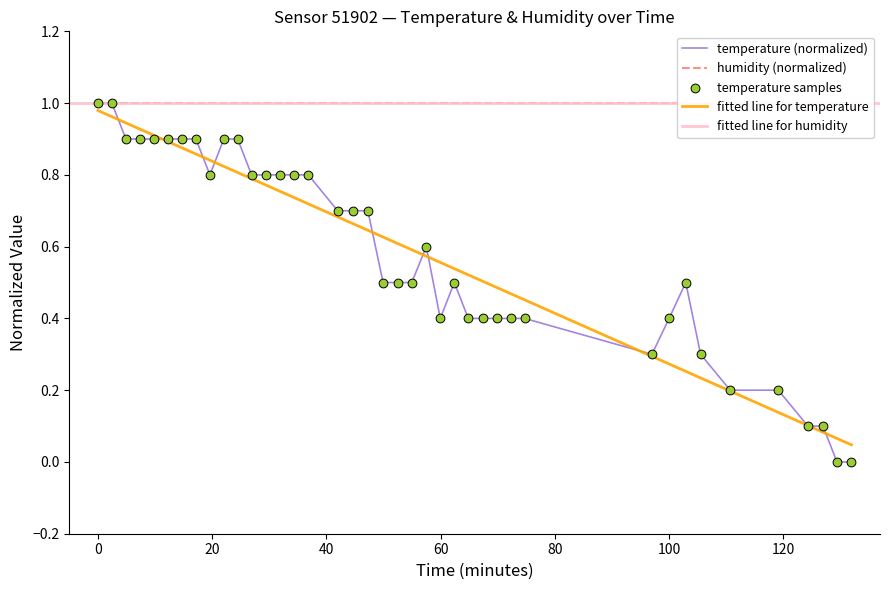

What is the change in value from 2022-09-12T01:16:40 to 2022-09-12T01:52:41?

-0.2